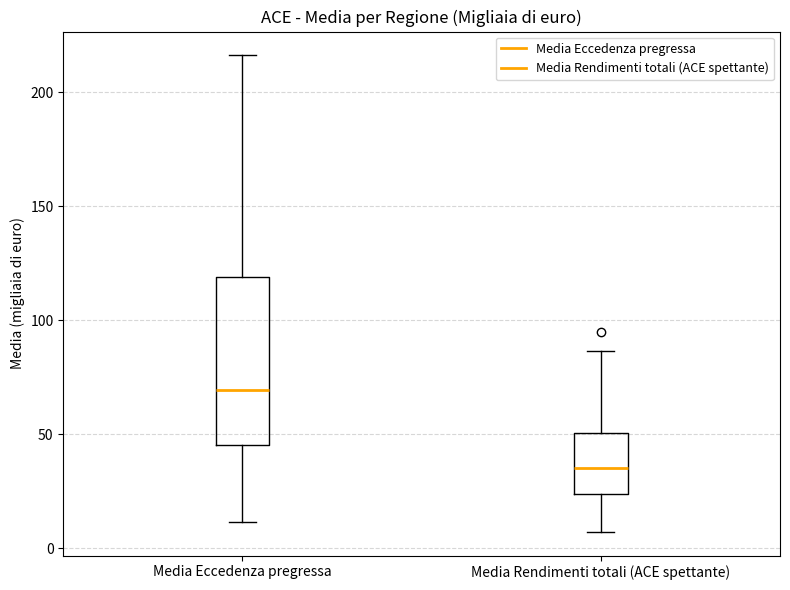

Which box has the lowest median line?

Media Rendimenti totali (ACE spettante)